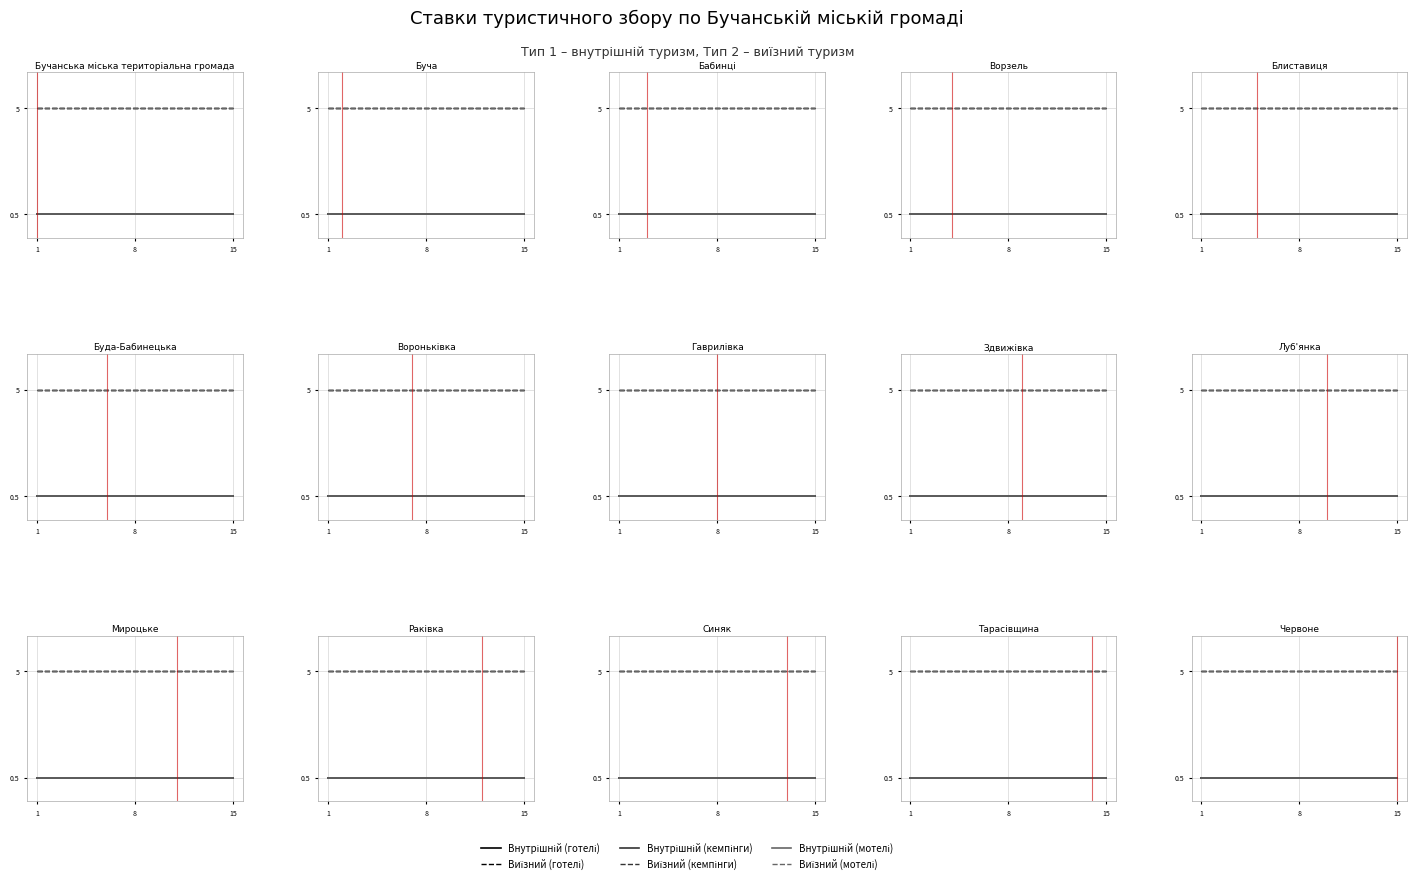

Between 15 and 11, which is larger?

15